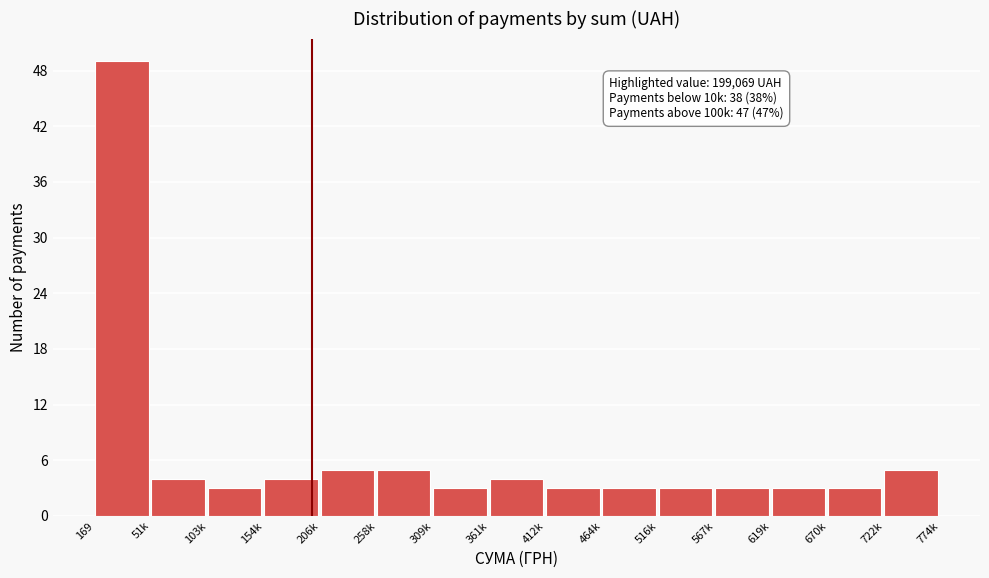

Reading left to right, what are all the values shown in this chart?

49	4	3	4	5	5	3	4	3	3	3	3	3	3	5